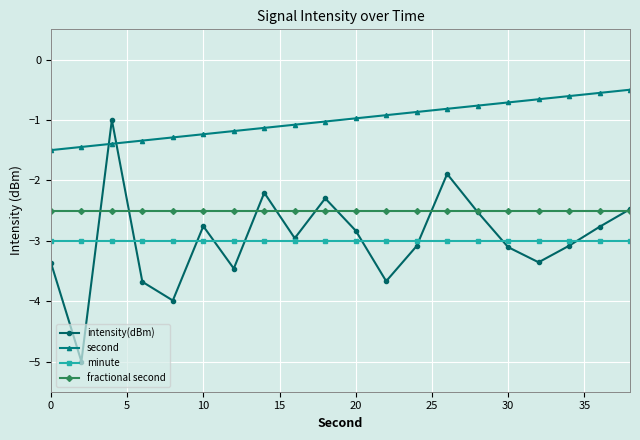

What is the value of the intensity(dBm) point at the 16th from the left?

-3.1